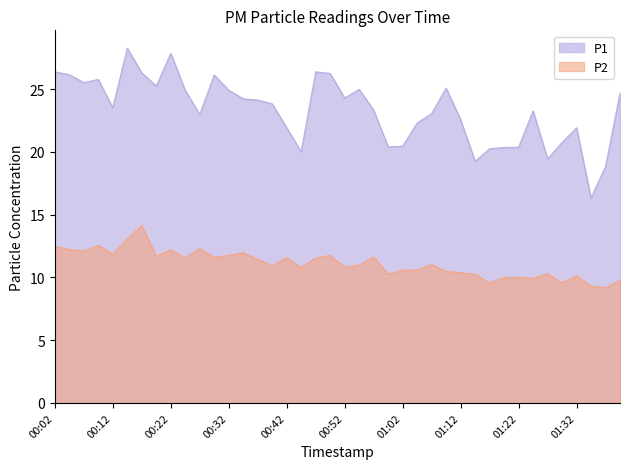

True or false: P1 and P2 intersect in this chart.

False